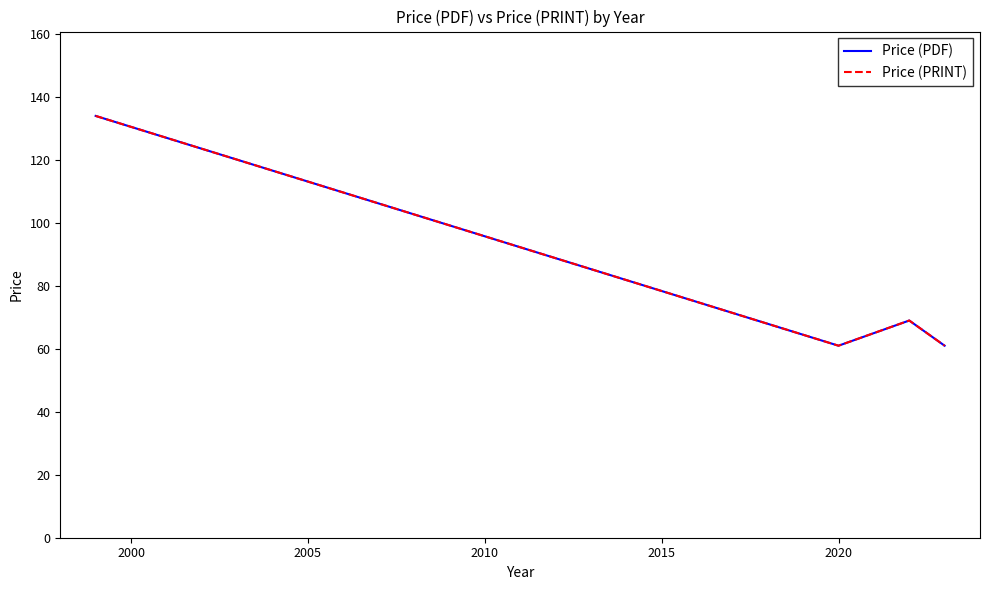

Which series has the largest total across all categories?

Price (PDF)